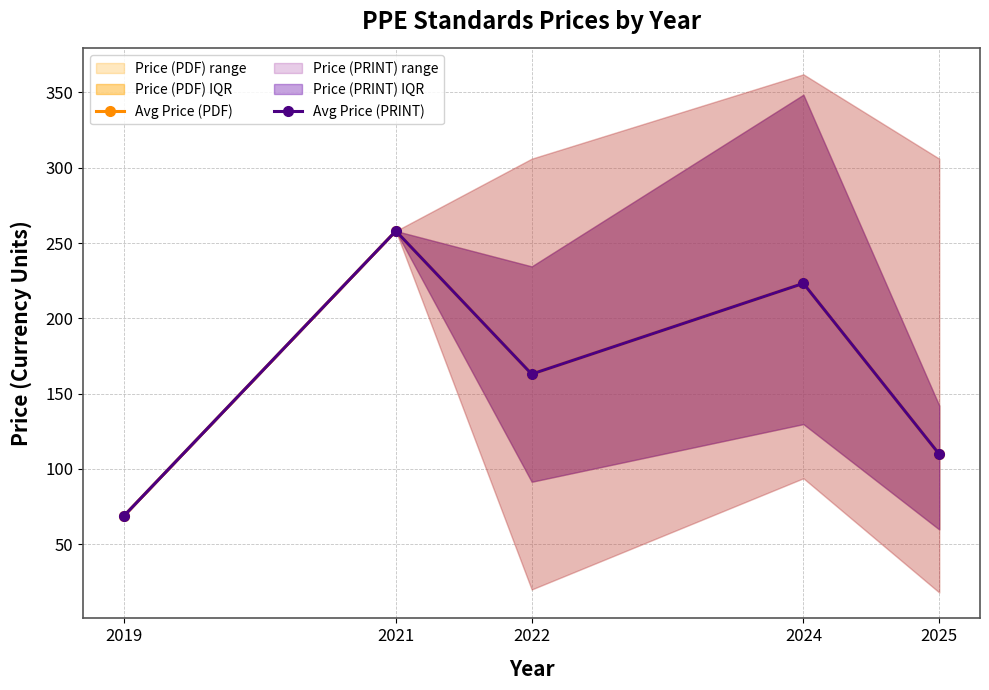

What is the difference between the maximum and second lowest values in the Avg Price (PDF) series?

148.2